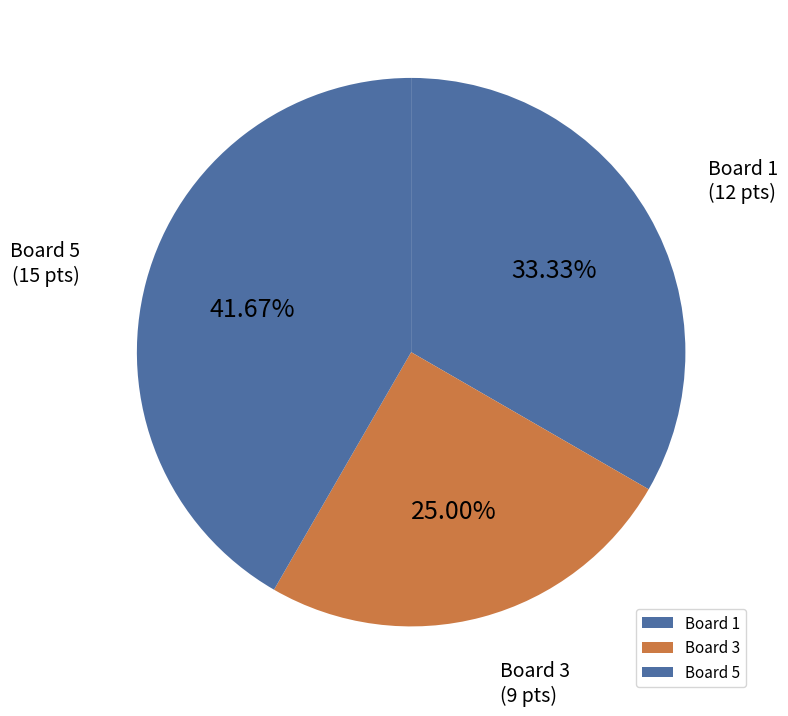

Is there any slice that represents more than half of the pie?

No